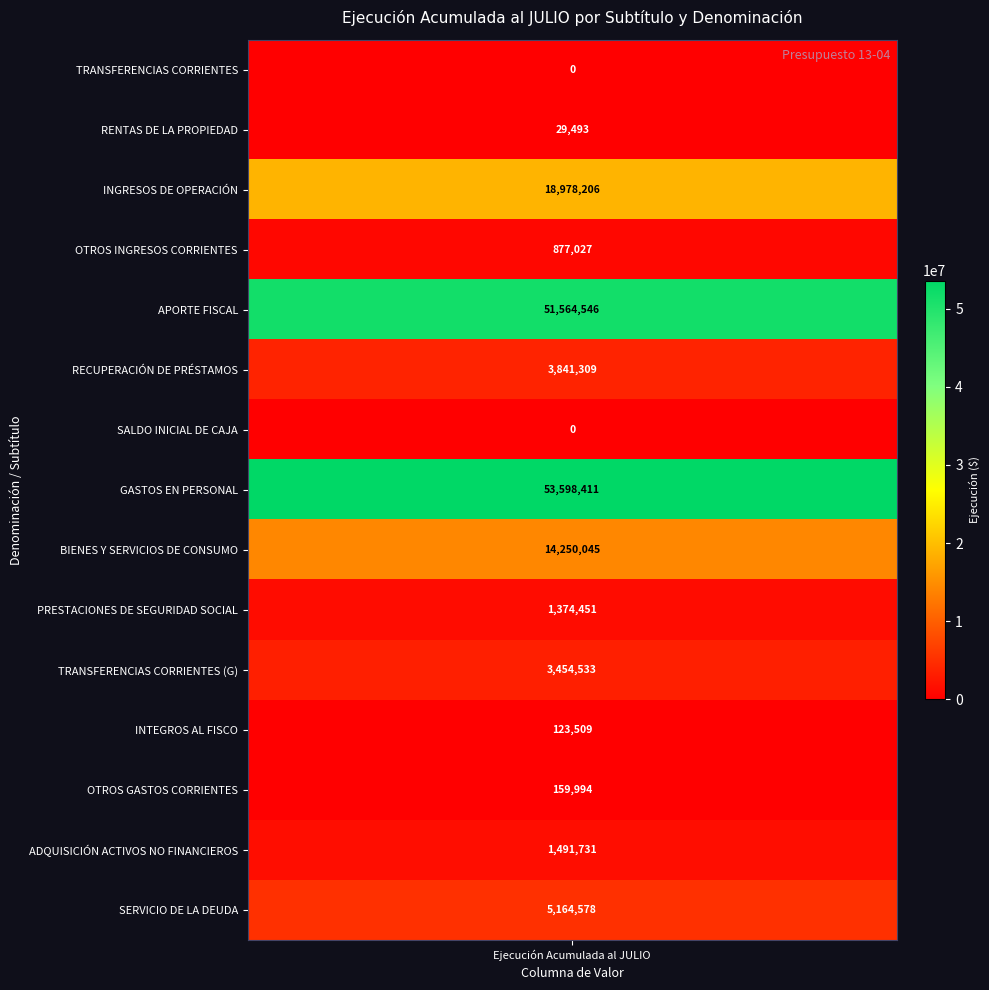

What is the sum of the values at 2 and 7?

72576617